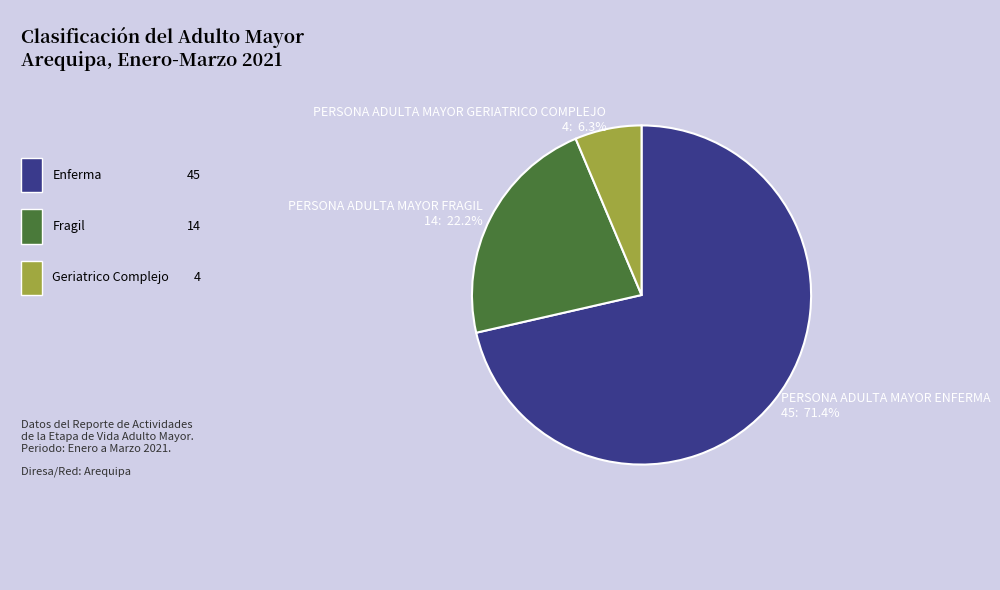

Count the number of slices in the pie.

3